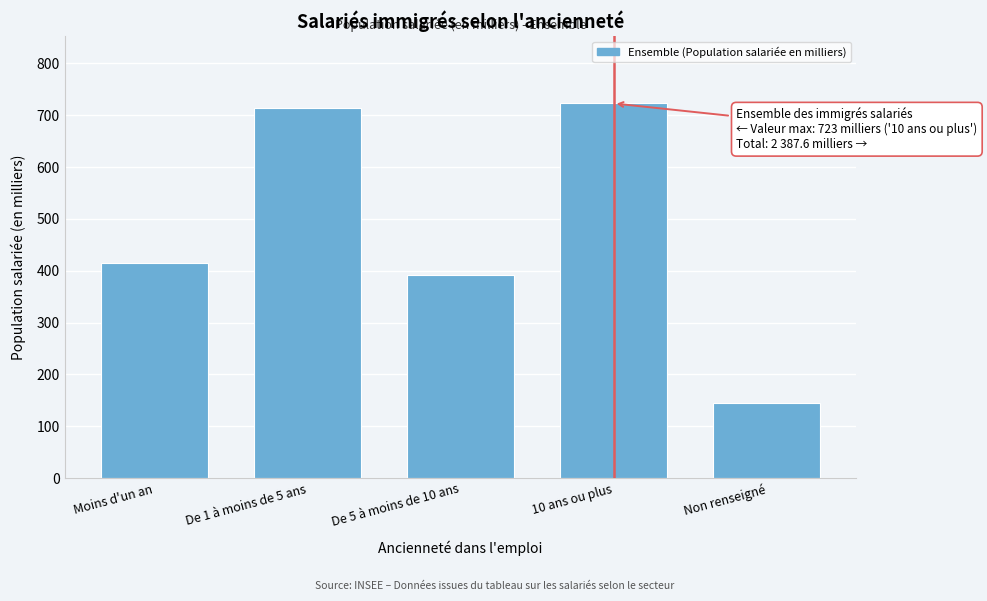

Reading right to left, transcribe all the data shown in this chart.

Non renseigné=144.0	10 ans ou plus=722.7	De 5 à moins de 10 ans=391.1	De 1 à moins de 5 ans=714.3	Moins d'un an=415.5